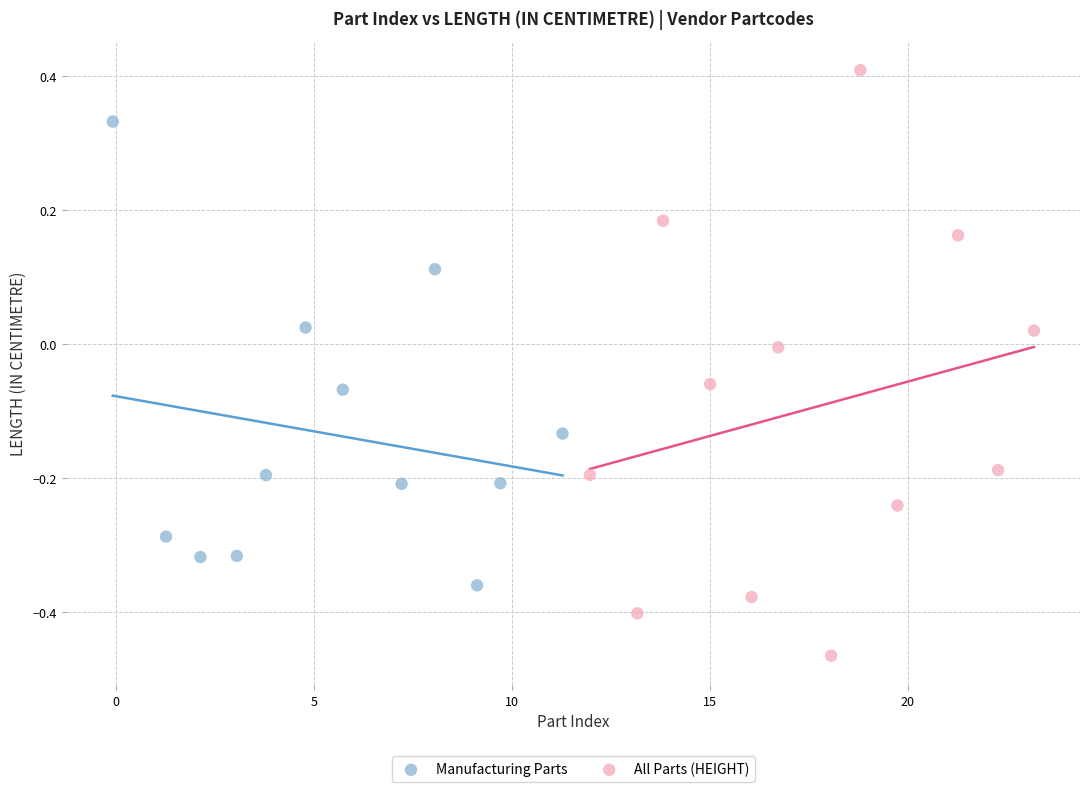

Which series contains the lowest Y value?

All Parts (HEIGHT)